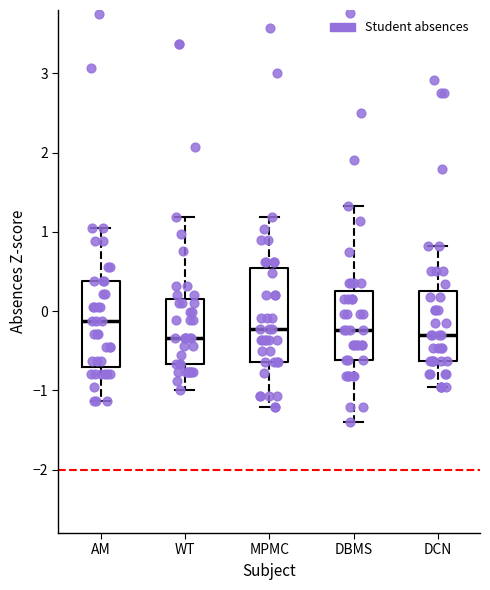

Which box has the highest median line?

AM